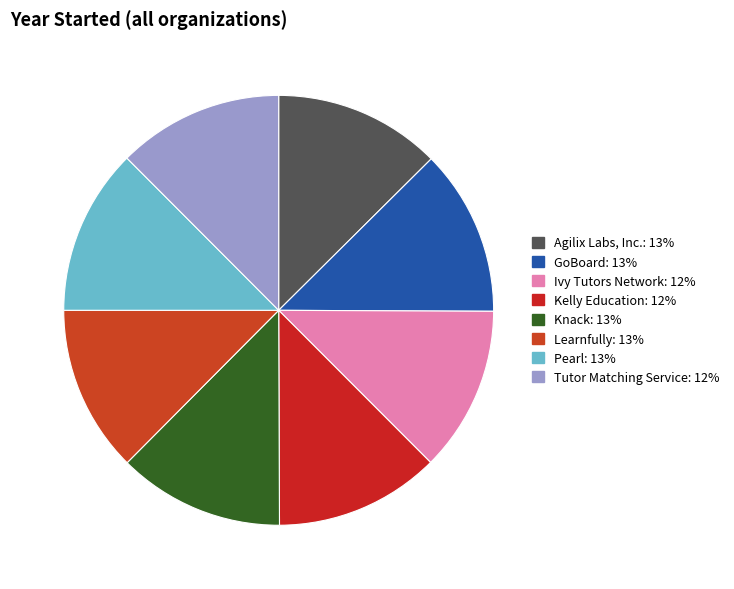

What is the smallest slice in the pie chart?

Kelly Education